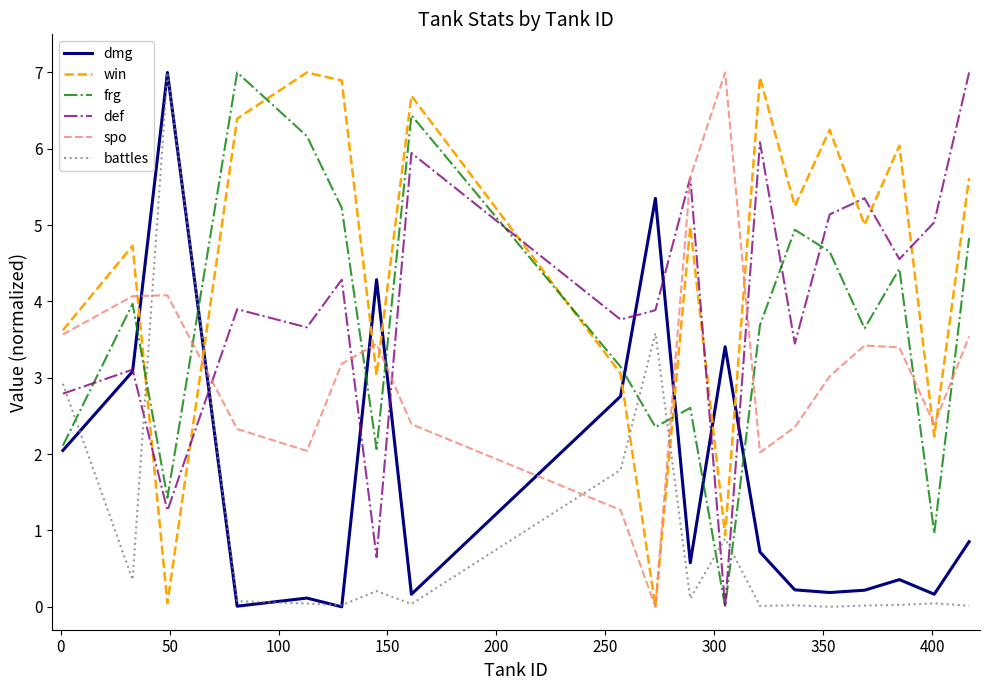

After their last crossing, which series has the higher values: frg or battles?

frg